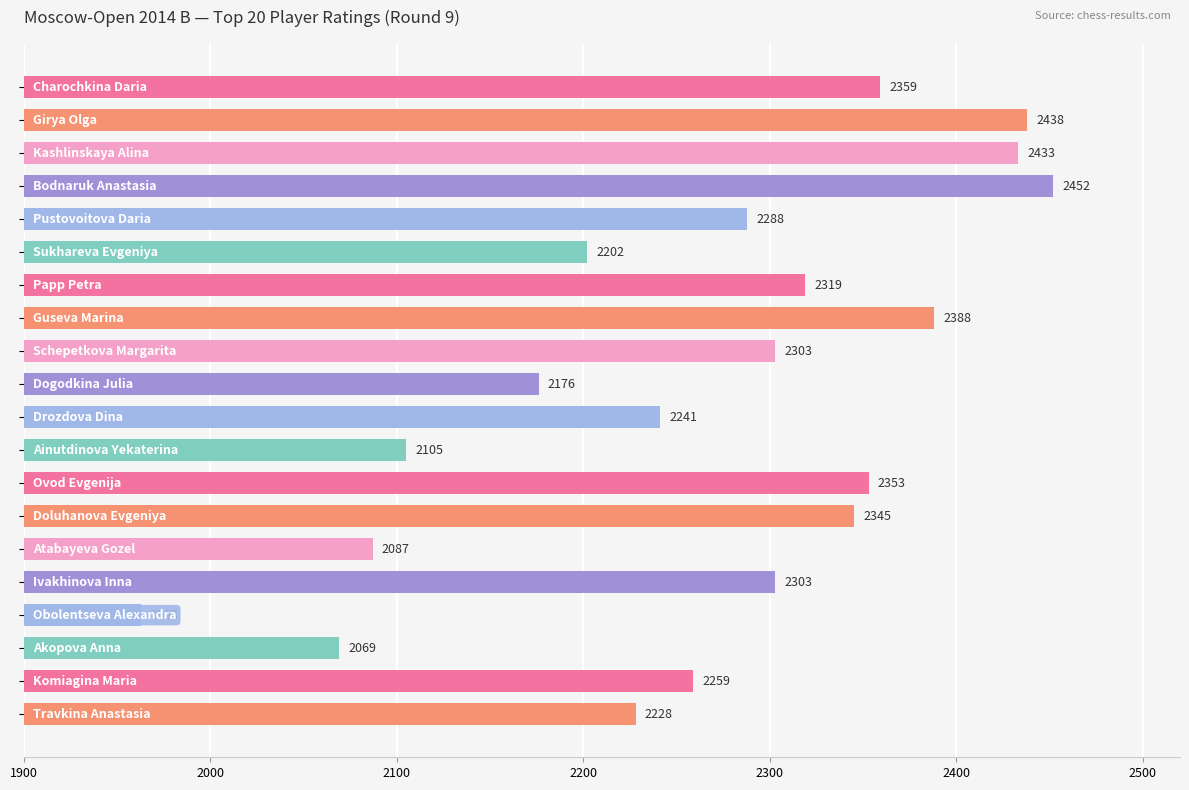

What is the maximum value shown in the chart?

2452